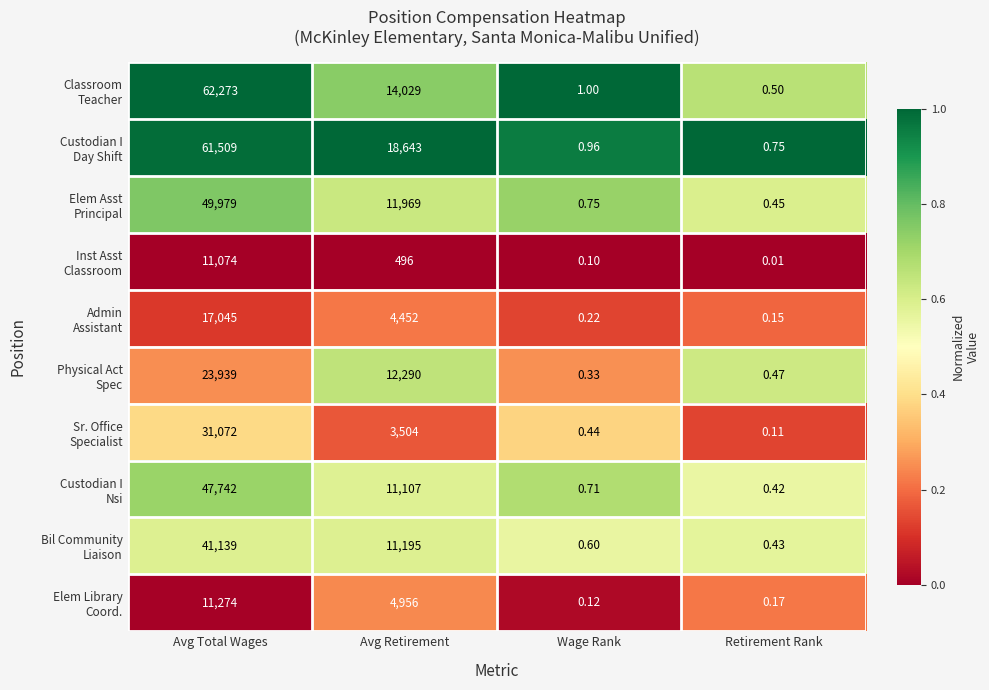

At how many categories does at least one series exceed 0?

4